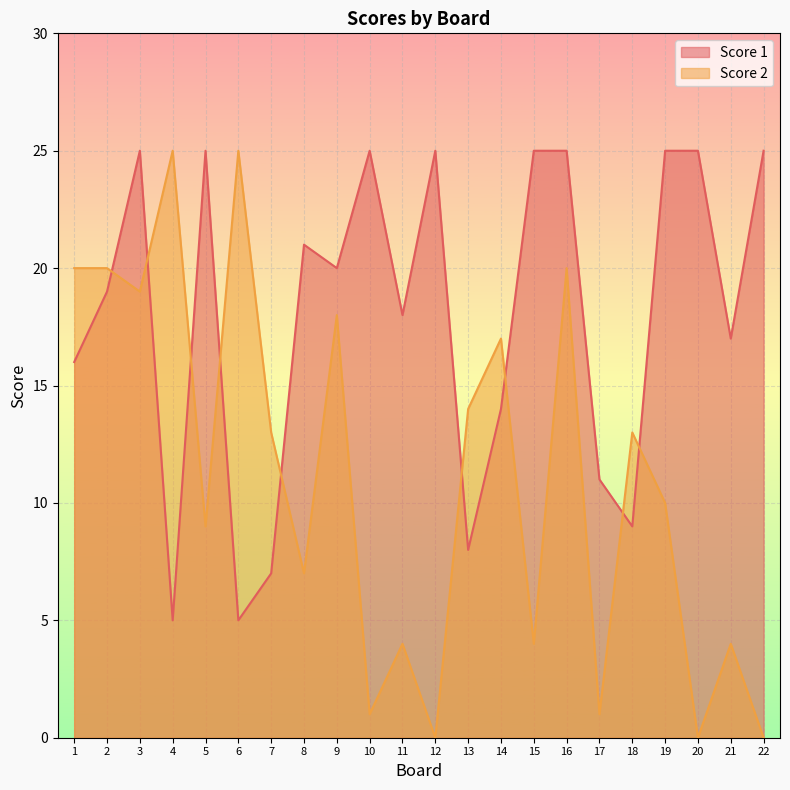

Does the chart display data point markers on the line(s)?

No